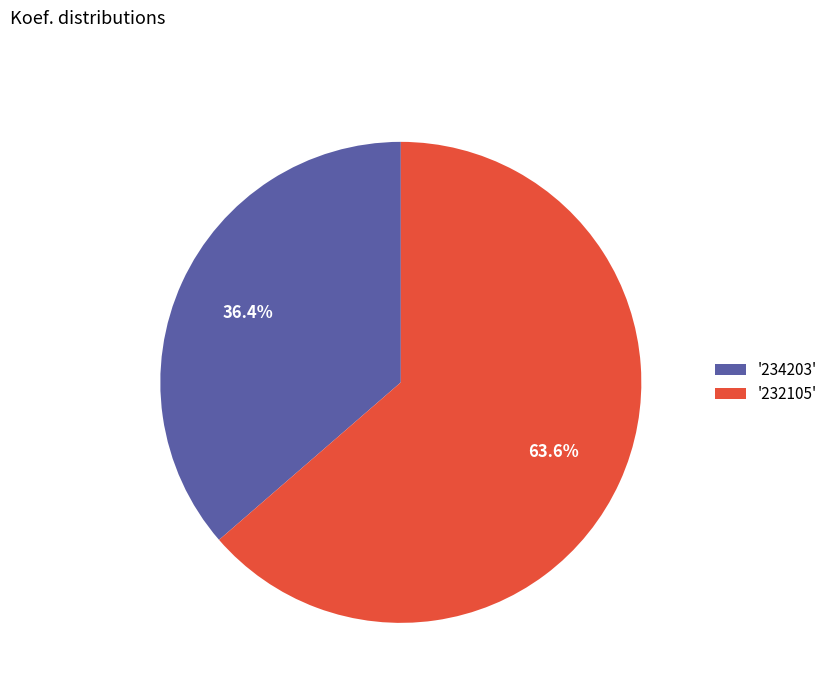

Which has a higher value, '232105' or '234203'?

'232105'